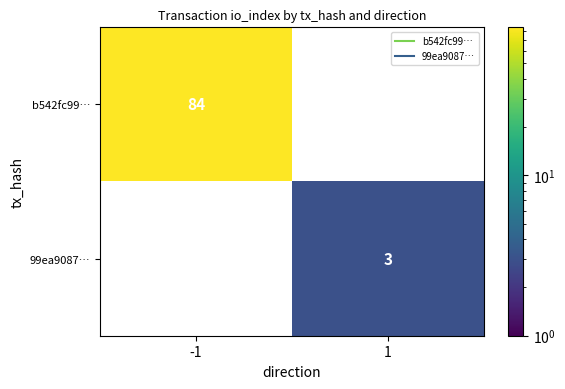

How many values in b542fc99… are above zero?

1